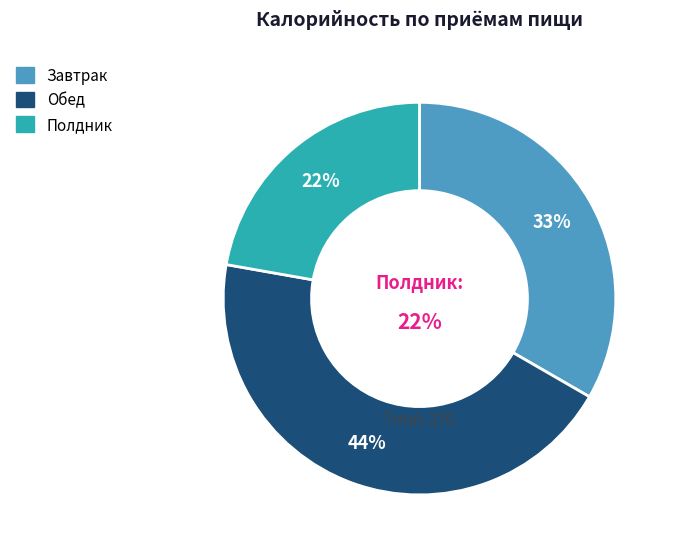

What percentage is NOT represented by Полдник?

77.8%